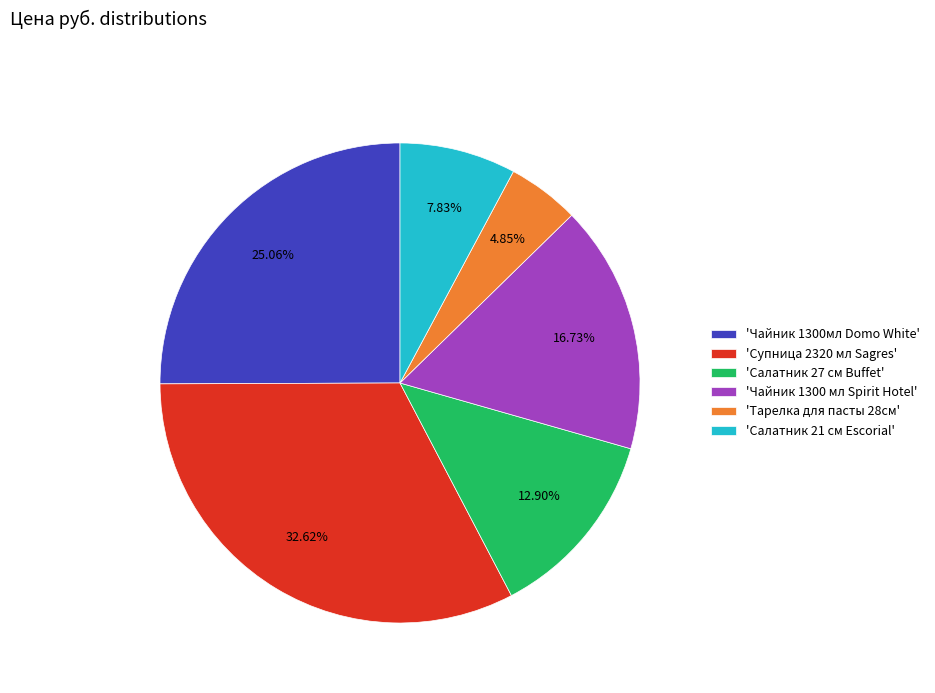

Approximately how many times larger is the value at 'Чайник 1300 мл Spirit Hotel' compared to 'Супница 2320 мл Sagres'?

0.5